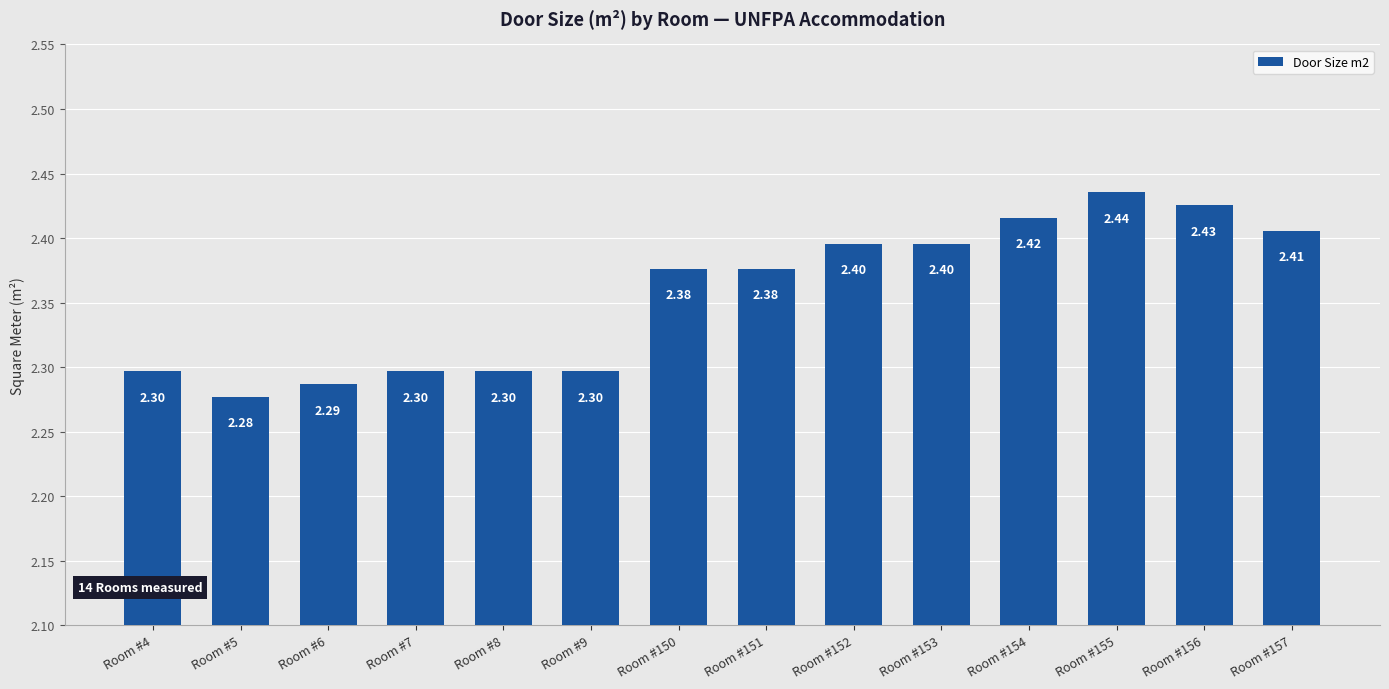

Which has a higher value, Room #155 or Room #153?

Room #155